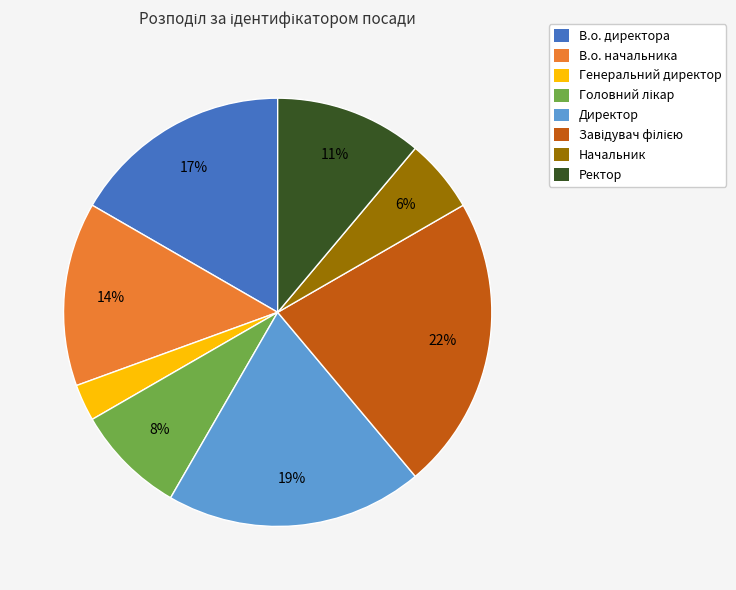

Do В.о. начальника and Ректор together represent more than half of the pie?

No